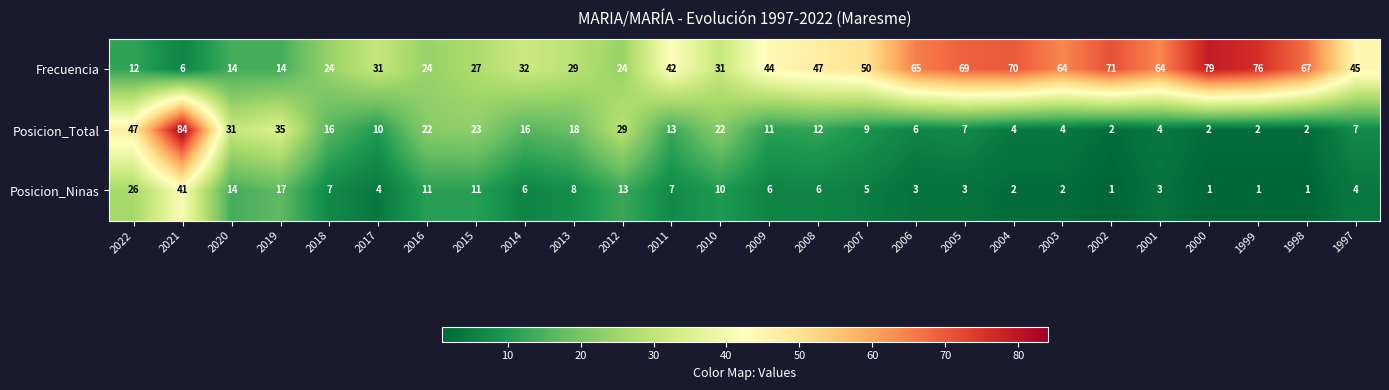

Which series has the largest range (max minus min)?

Posicion_Total